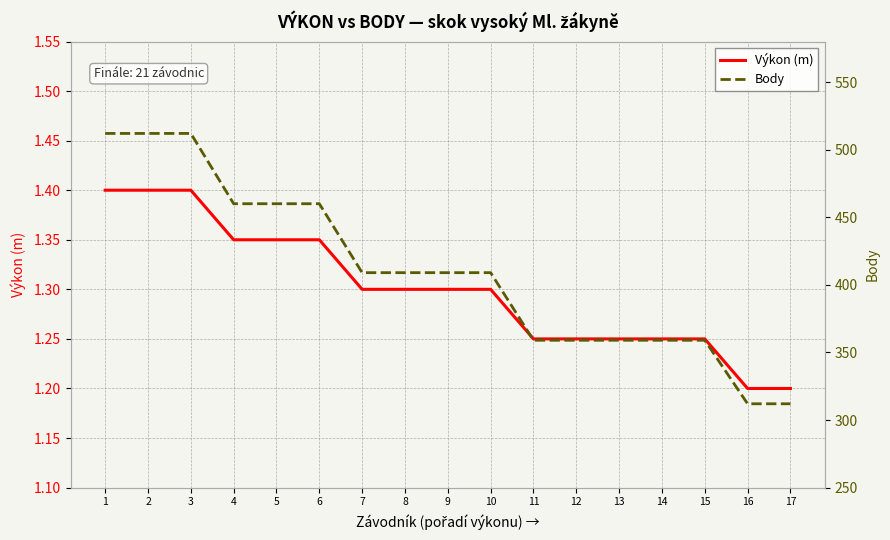

List the series in order of their peak value, highest first.

Body, Výkon (m)